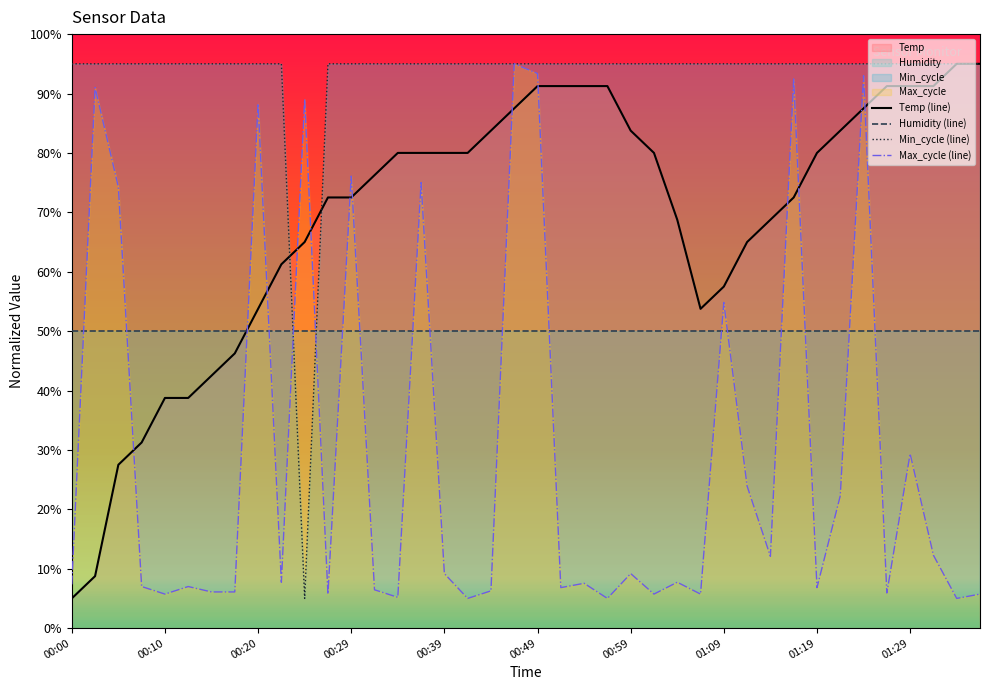

Rank the series by their average value, from lowest to highest.

Max_cycle (line), Humidity (line), Temp (line), Min_cycle (line)